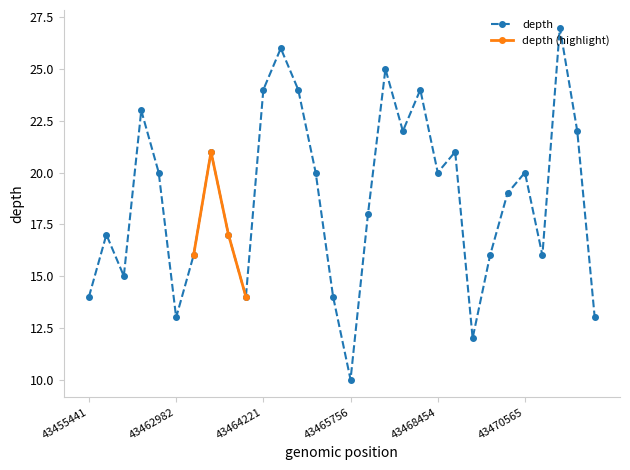

What is the ratio of the value at 43464229 to the value at 43467340?

1.2